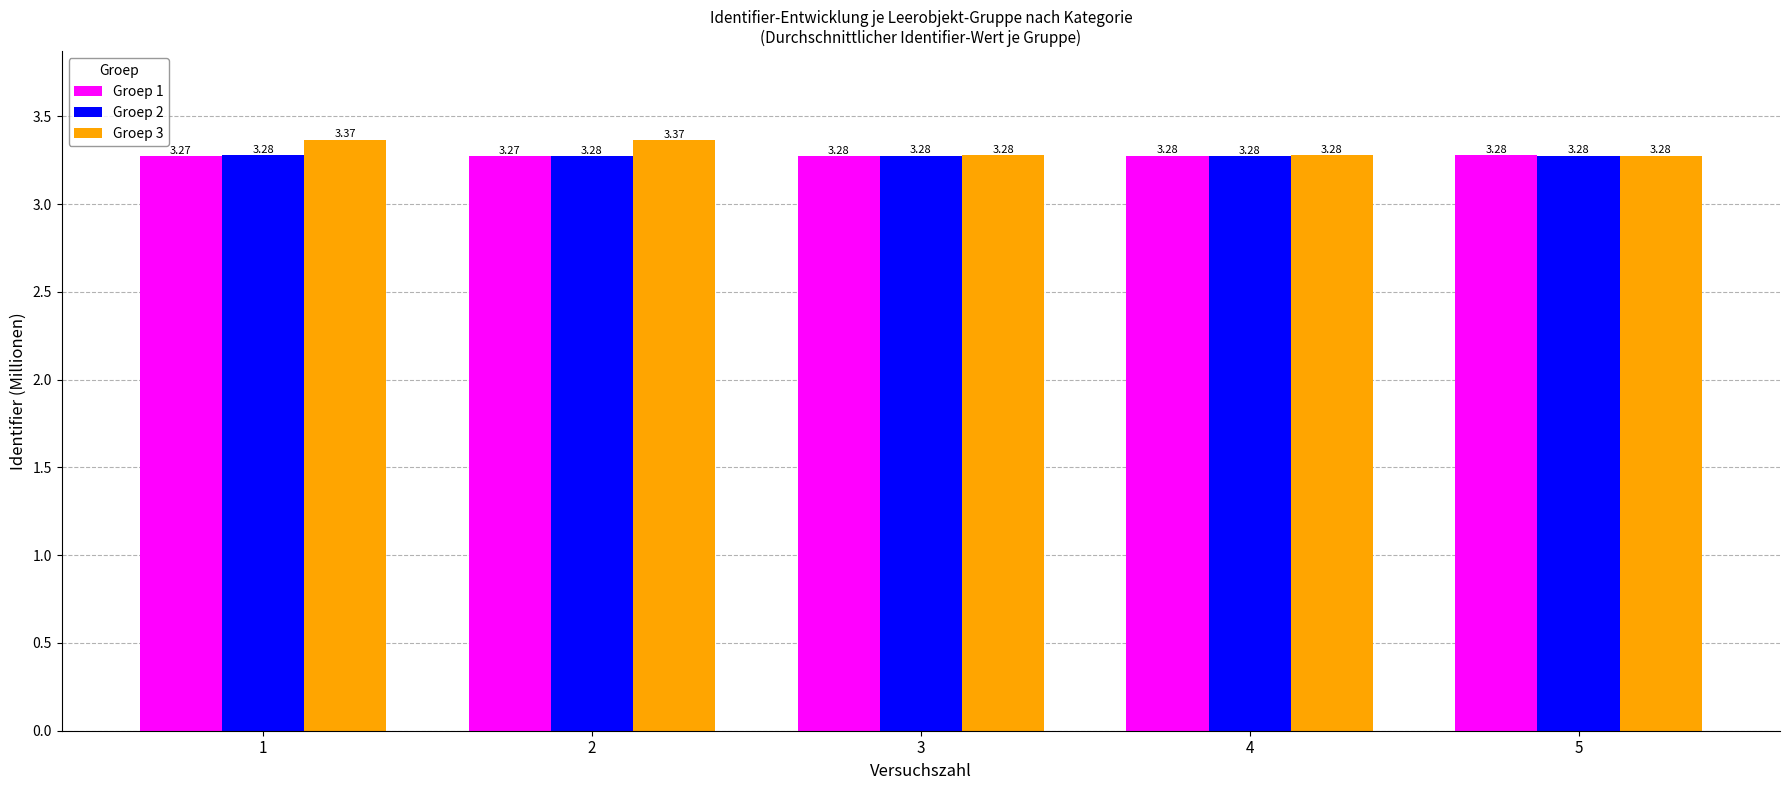

At 1, list the series in order from smallest to largest.

Groep 1, Groep 2, Groep 3